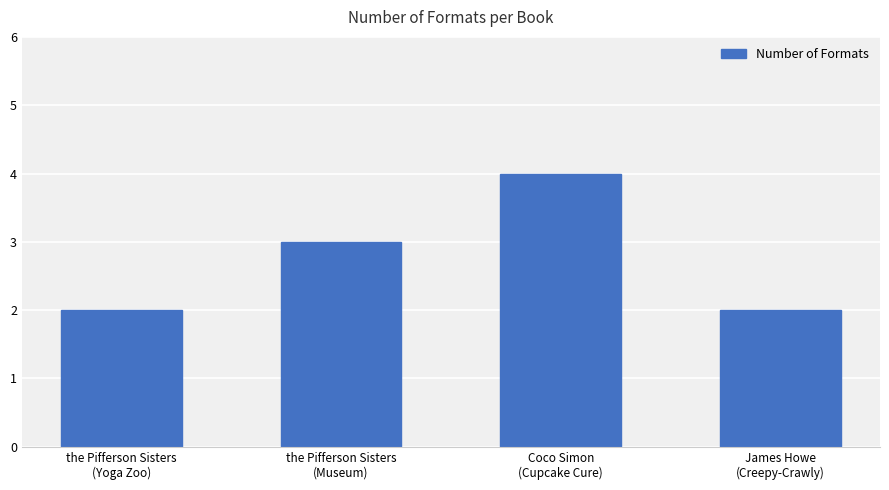

What is the maximum value shown in the chart?

4